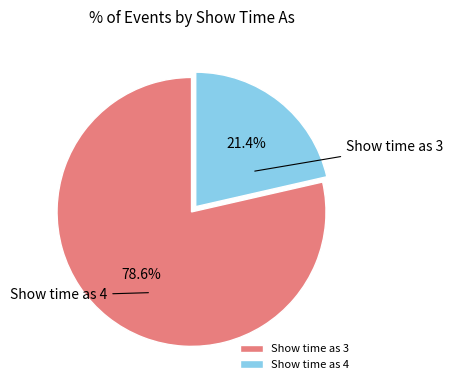

Does any single category account for the majority?

Yes